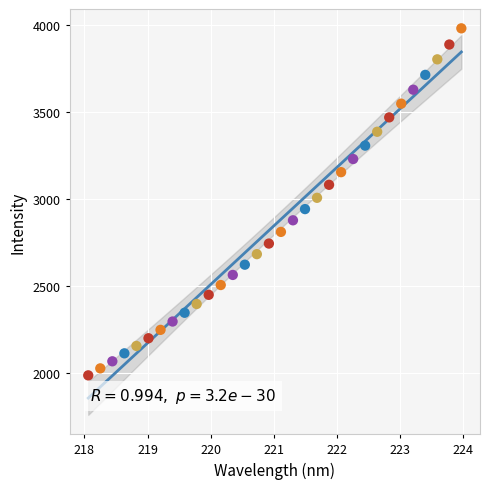

What is the range of X values (max minus min)?

5.9